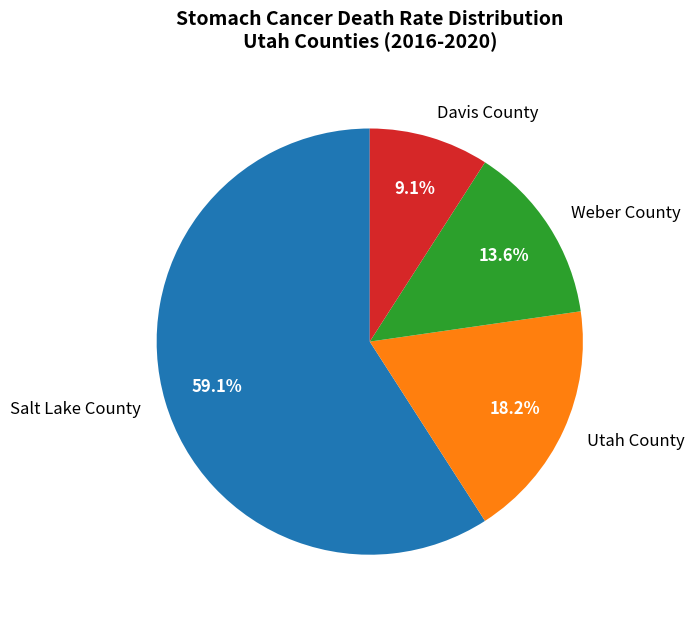

To the nearest percent, what portion does Salt Lake County represent?

59%